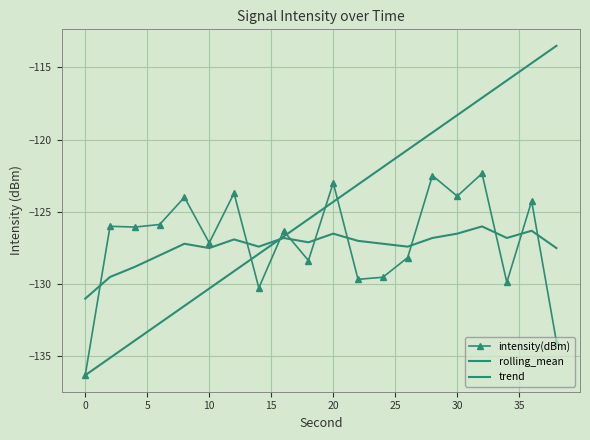

What is the lowest value of the rolling_mean series?

-131.0